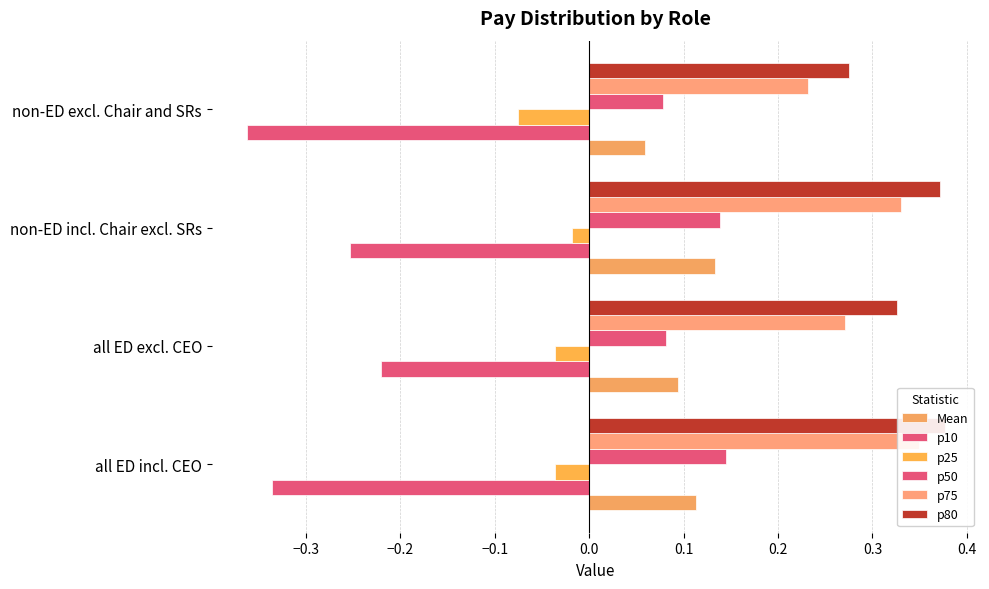

What is the highest value of the p10 series?

-0.2